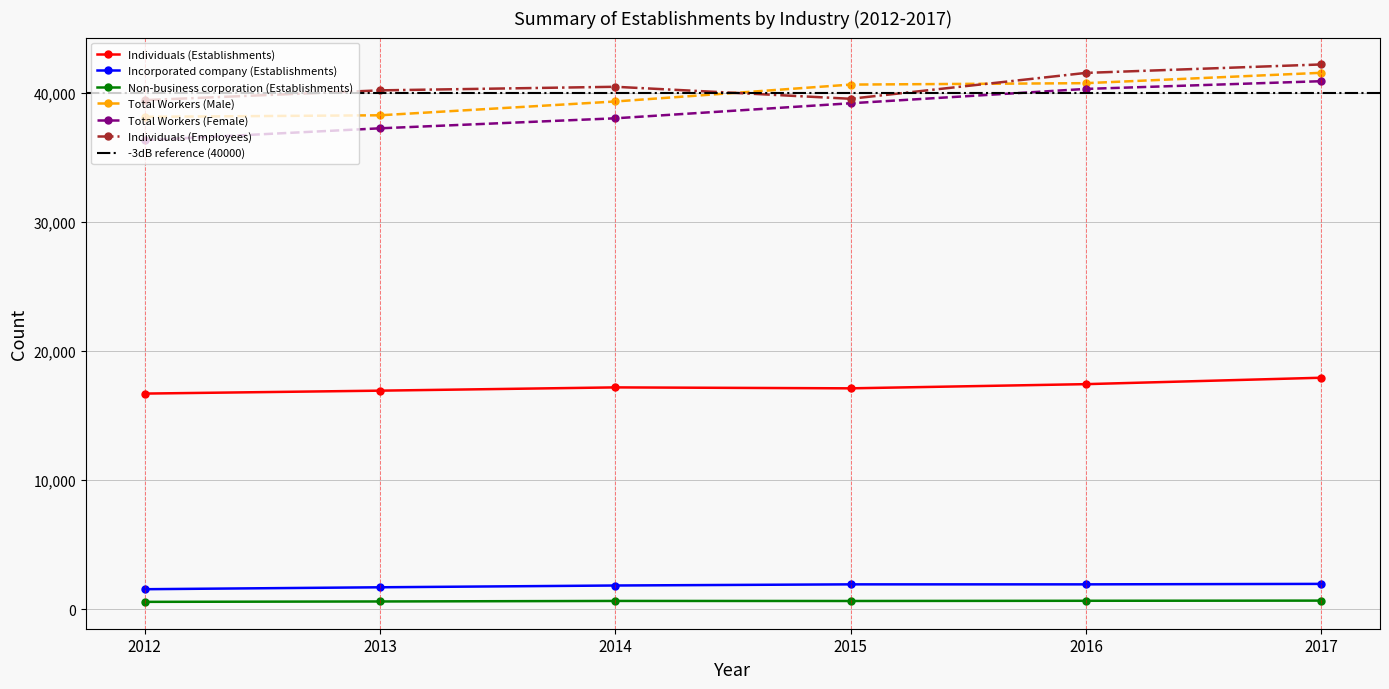

Which series has the widest spread of values?

Total Workers (Female)